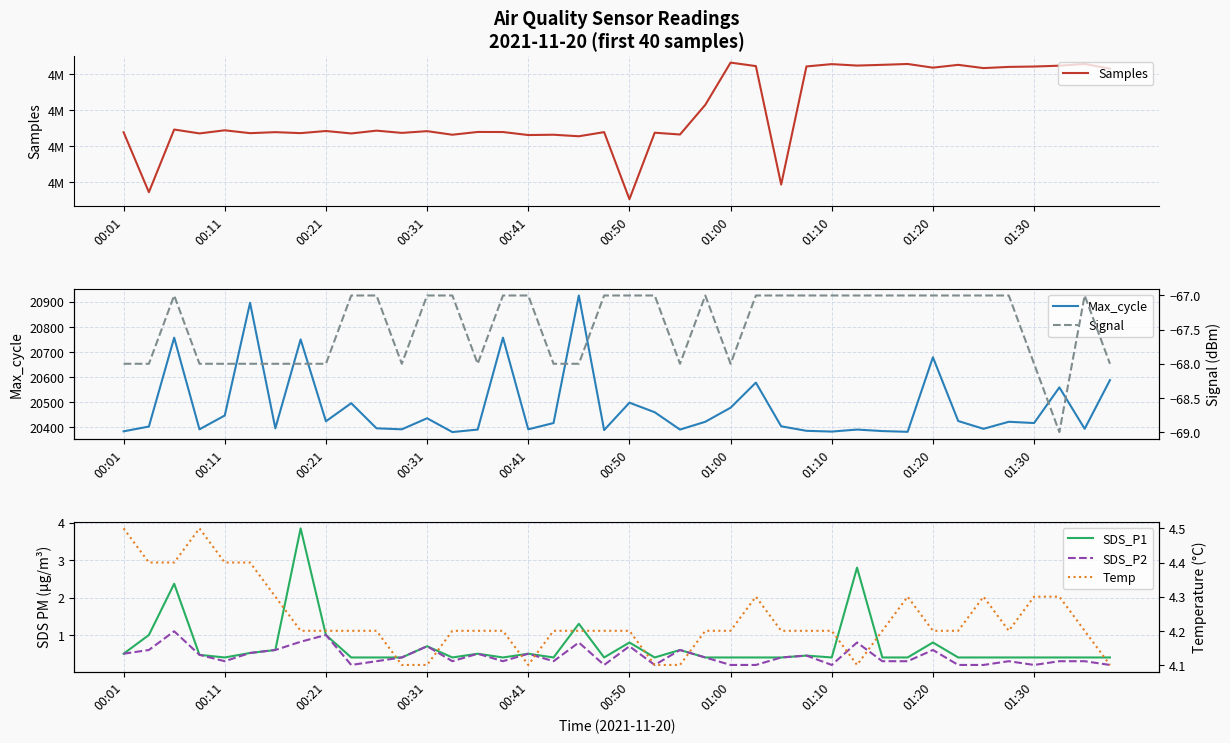

Where is Max_cycle nearest to the value 20653?

01:20